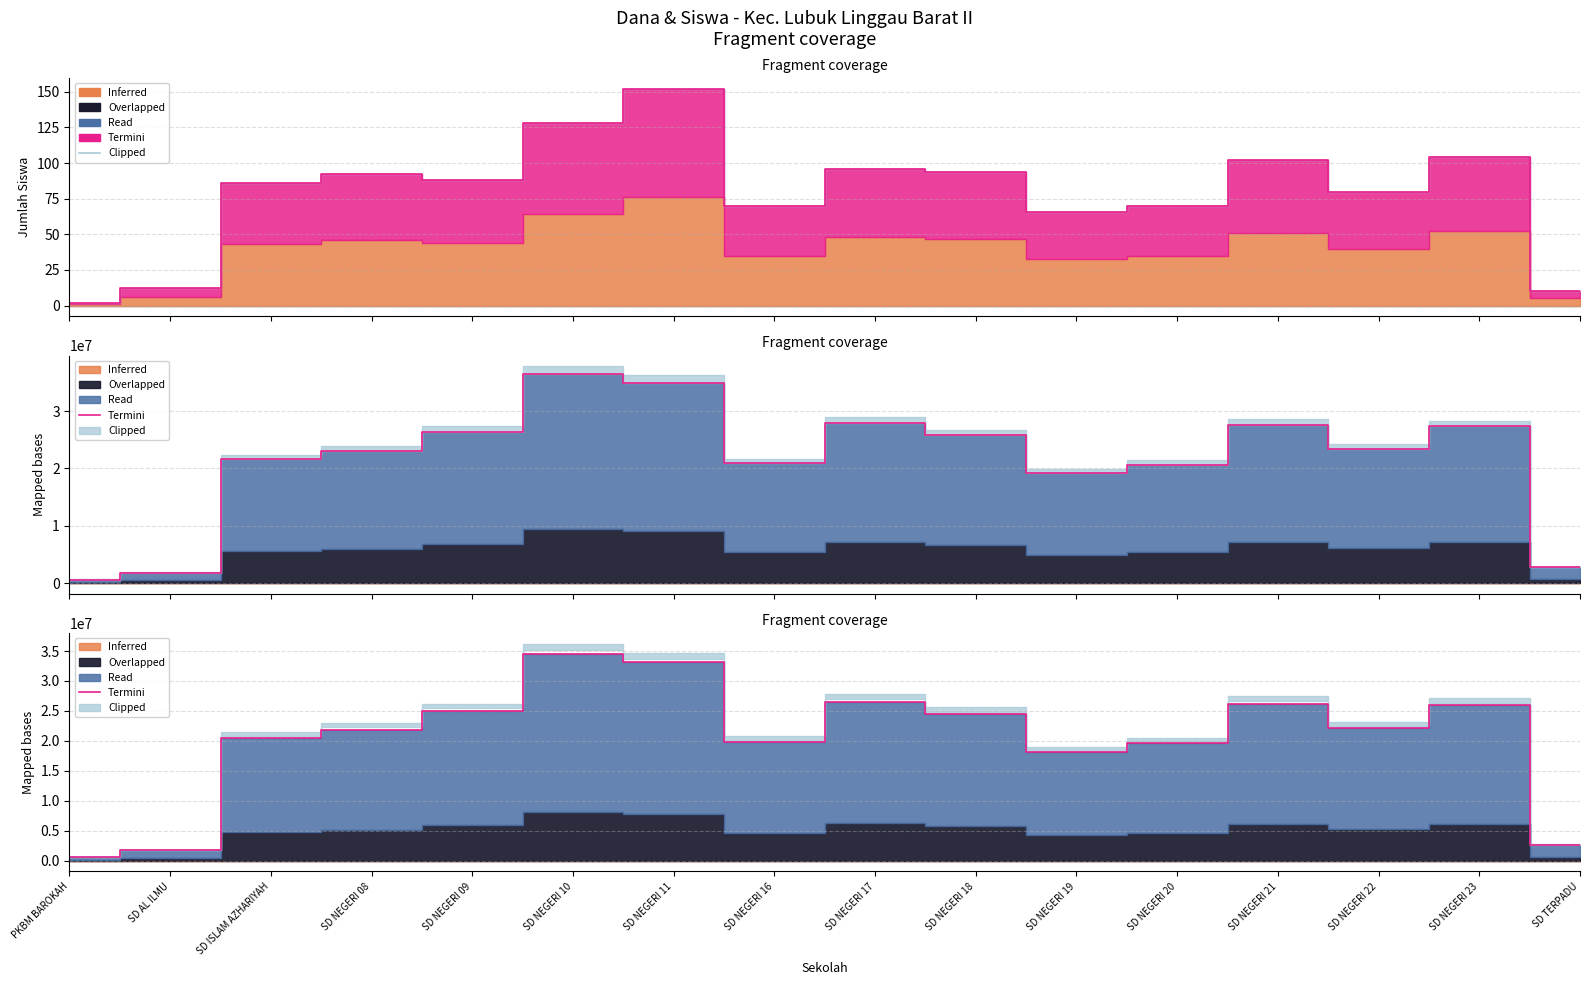

At which category does the data reach its first local valley?

SD NEGERI 16